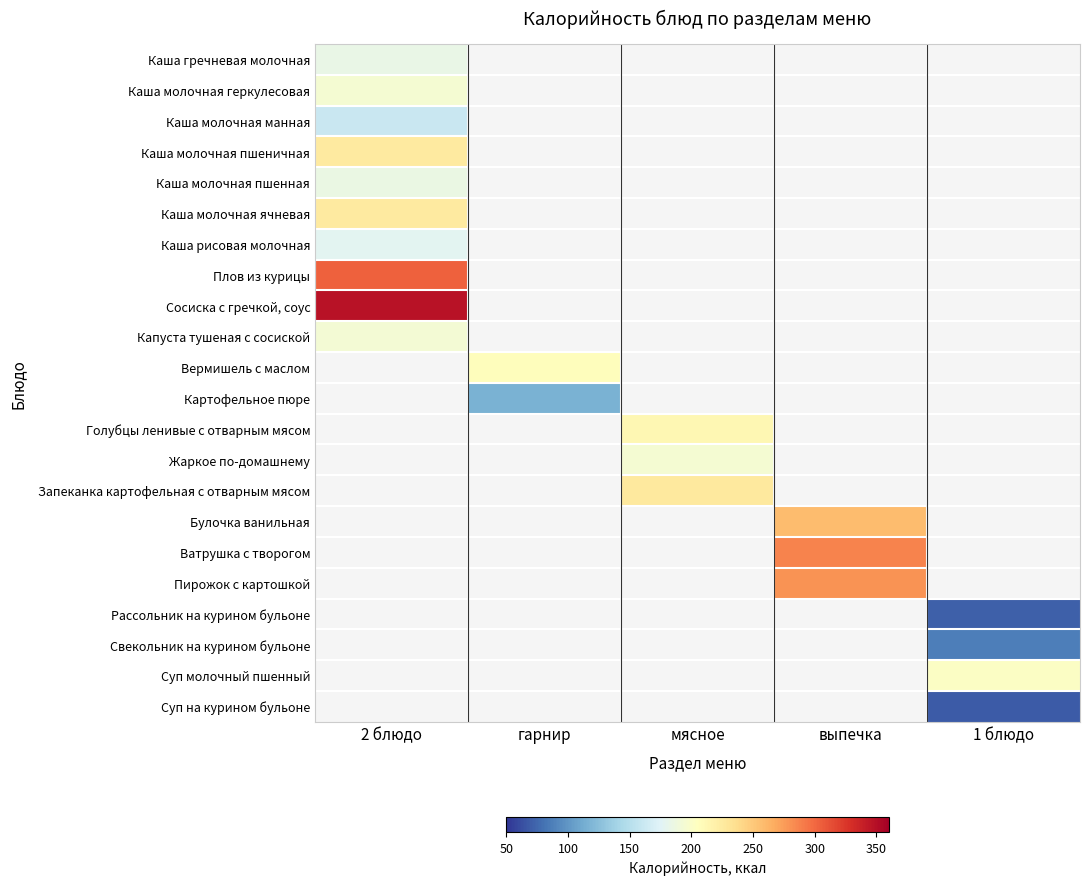

What is the smallest value displayed?

69.1